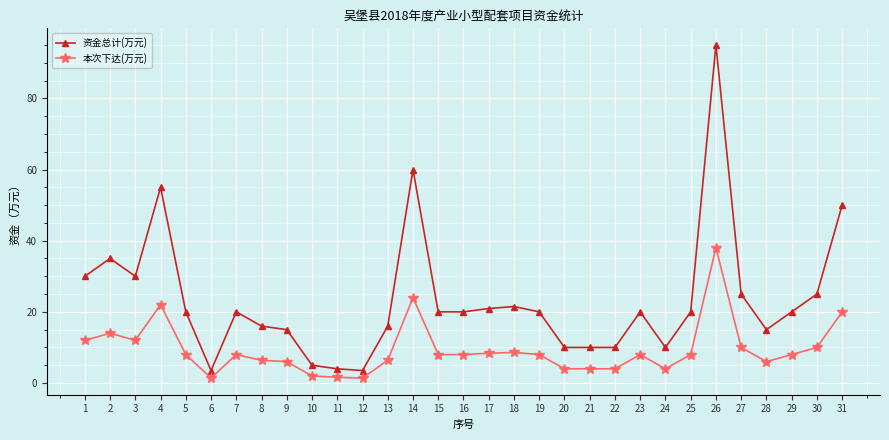

What is the average value of the 本次下达(万元) series?

9.4